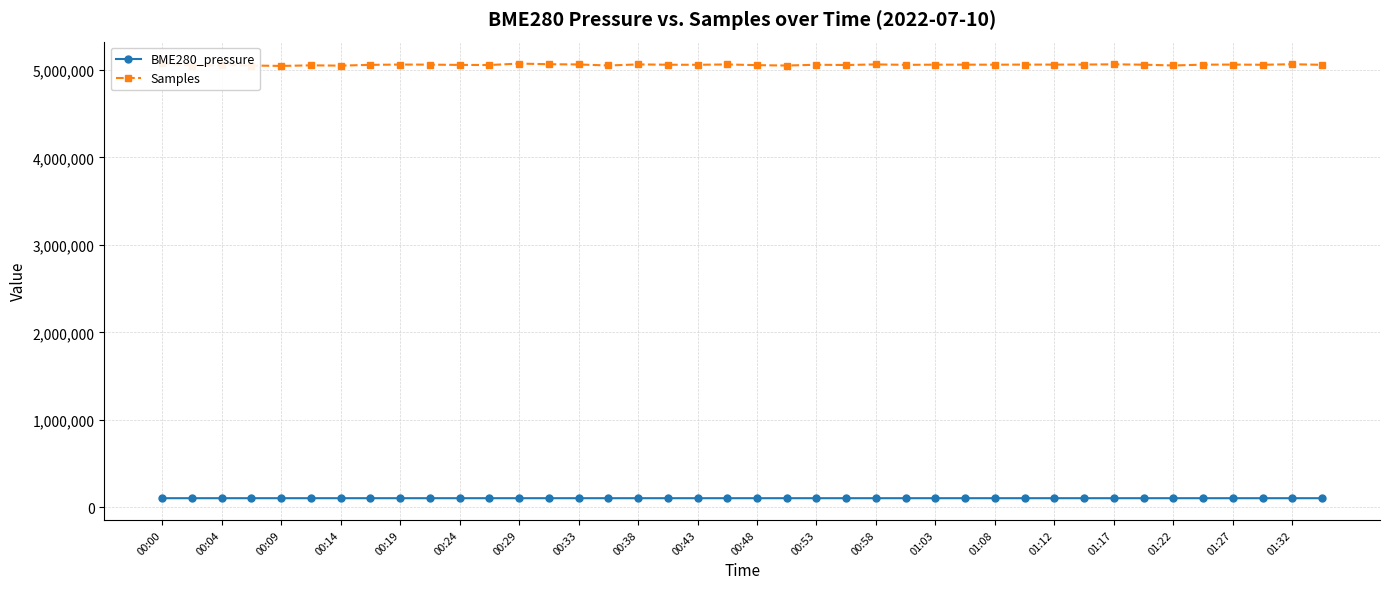

True or false: BME280_pressure has more than 2 points higher than both neighbors.

True